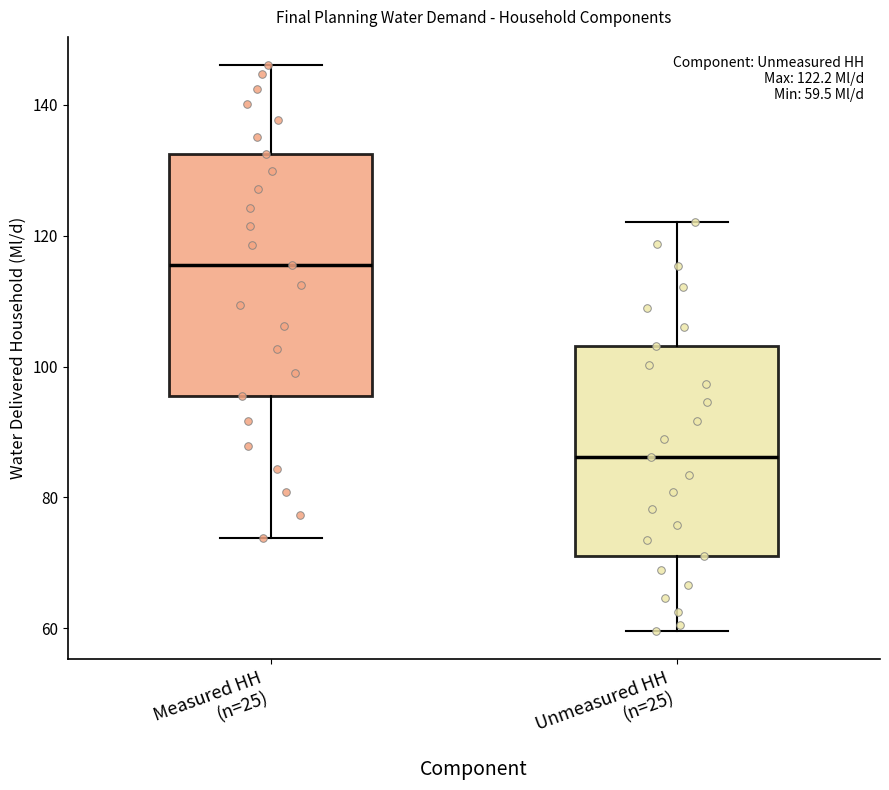

Comparing the boxes themselves (not the whiskers), which one is the tallest?

Measured HH (n=25)